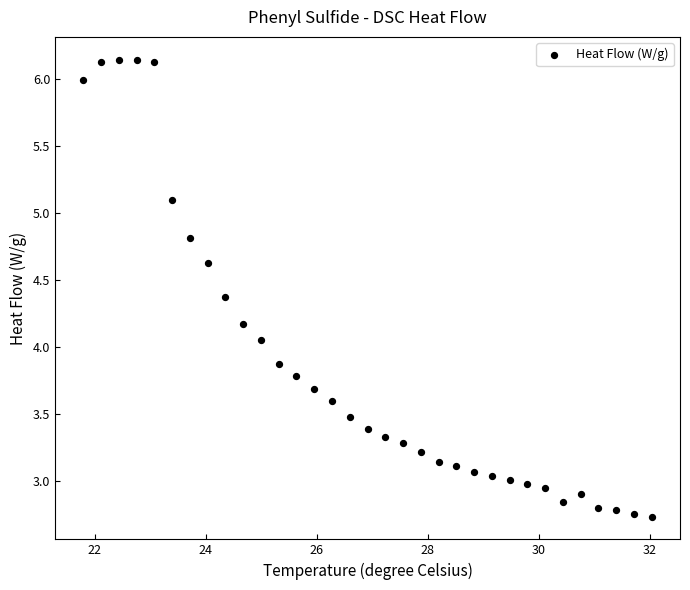

What is the range of X values (max minus min)?

10.2